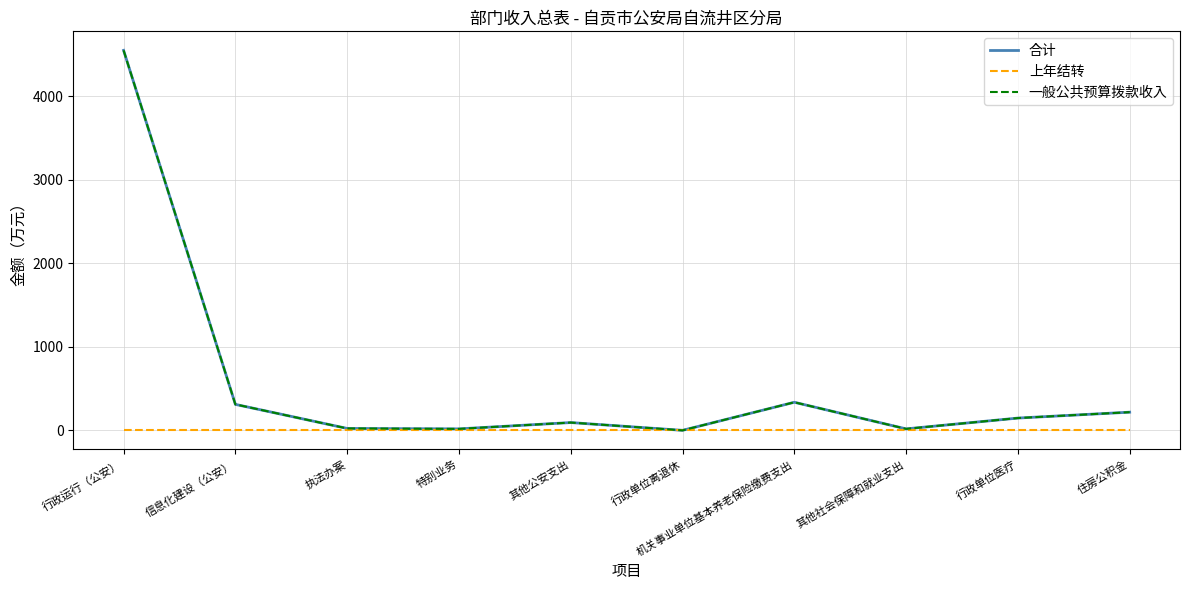

At which label does 上年结转 reach its peak?

行政运行（公安）